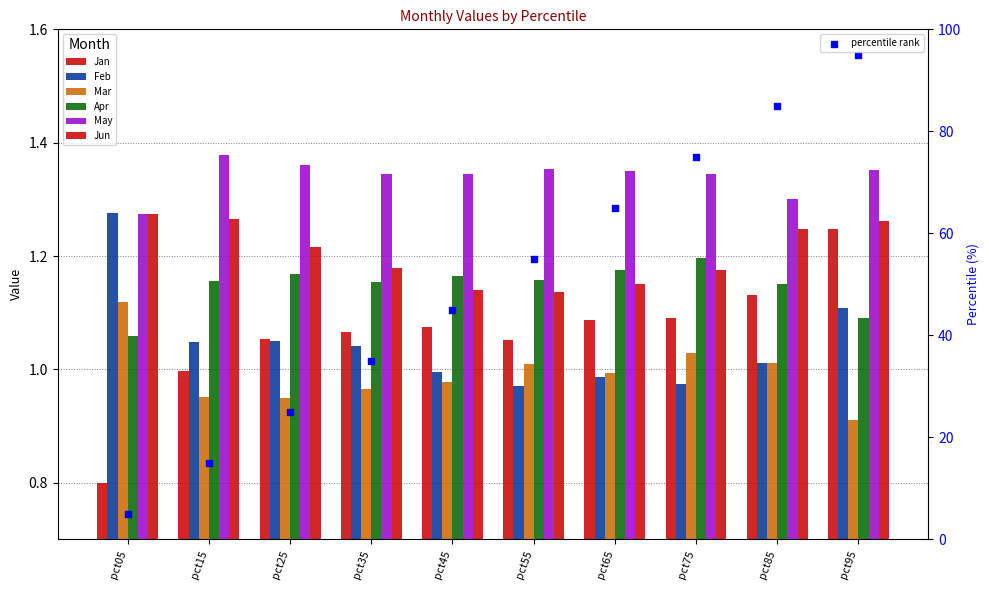

Which series contains the highest Y value?

May